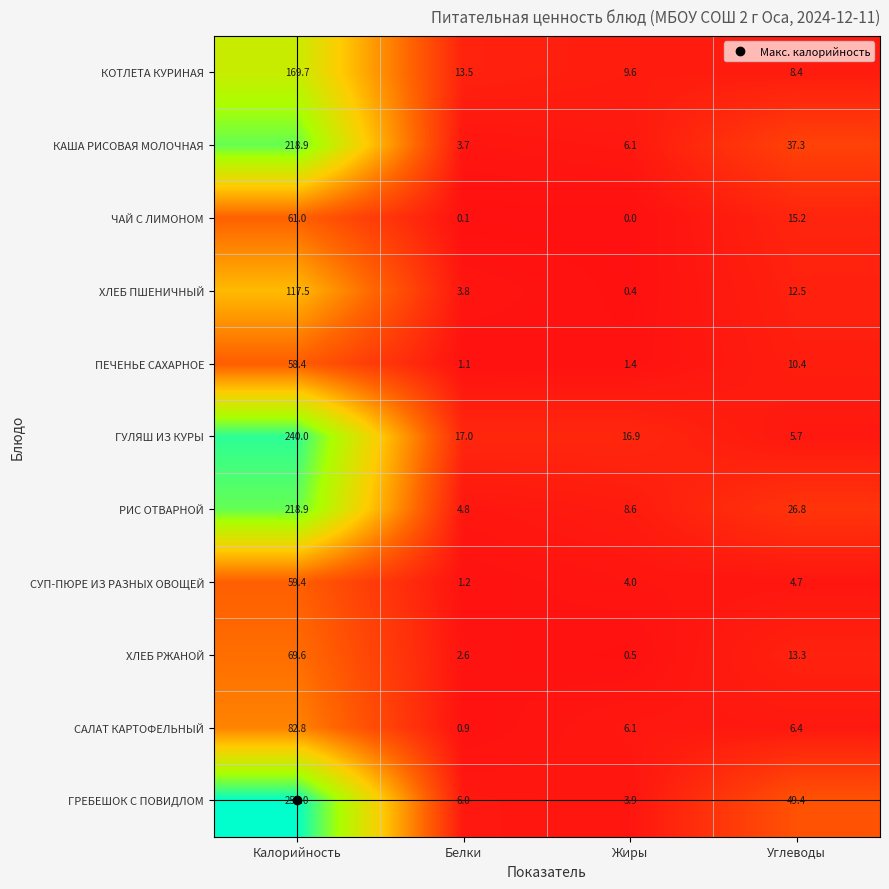

Where does the КОТЛЕТА КУРИНАЯ series first go above 13?

Калорийность